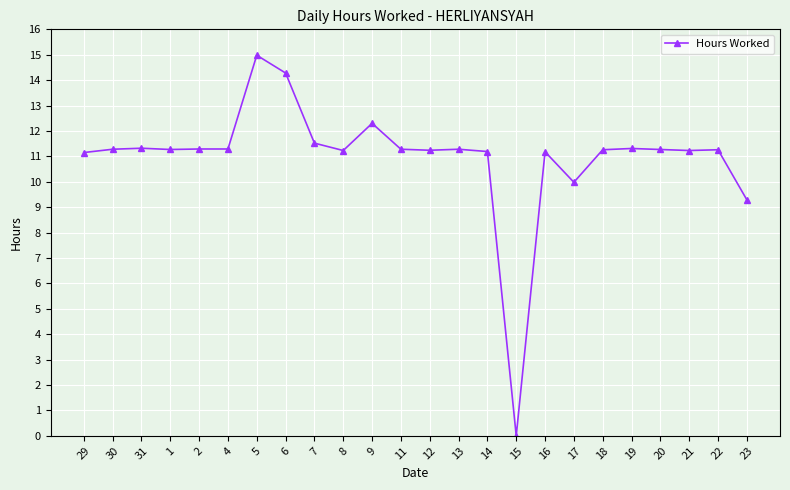

Where does the data first go above 11?

29